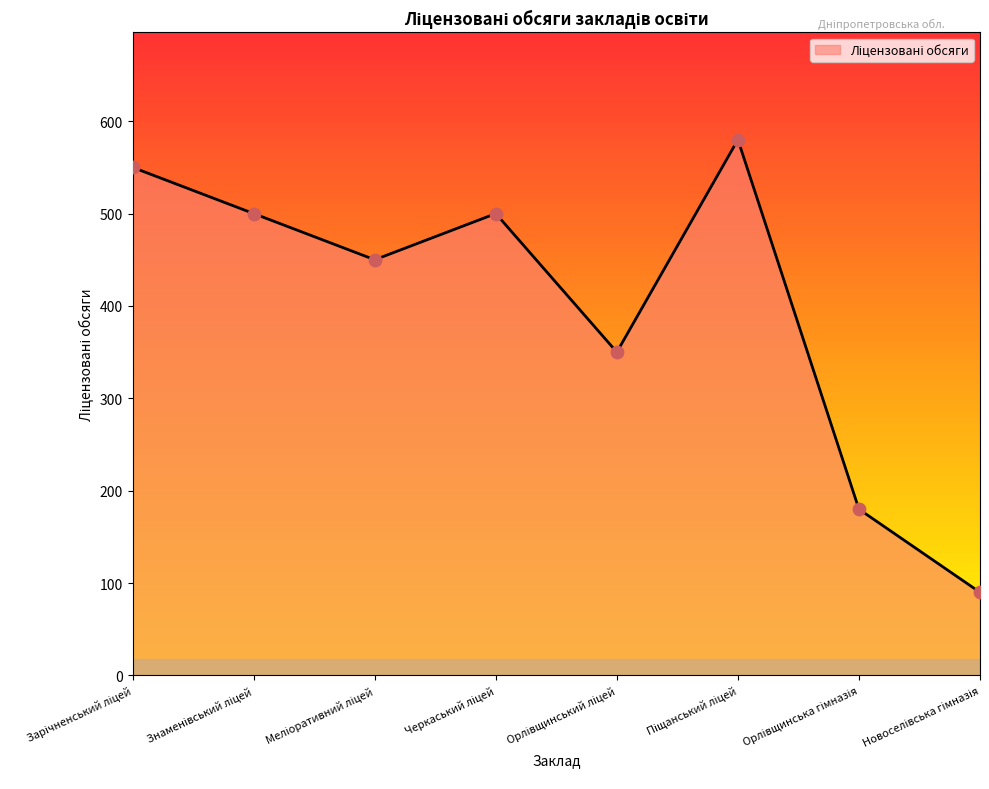

What is the average value?

400